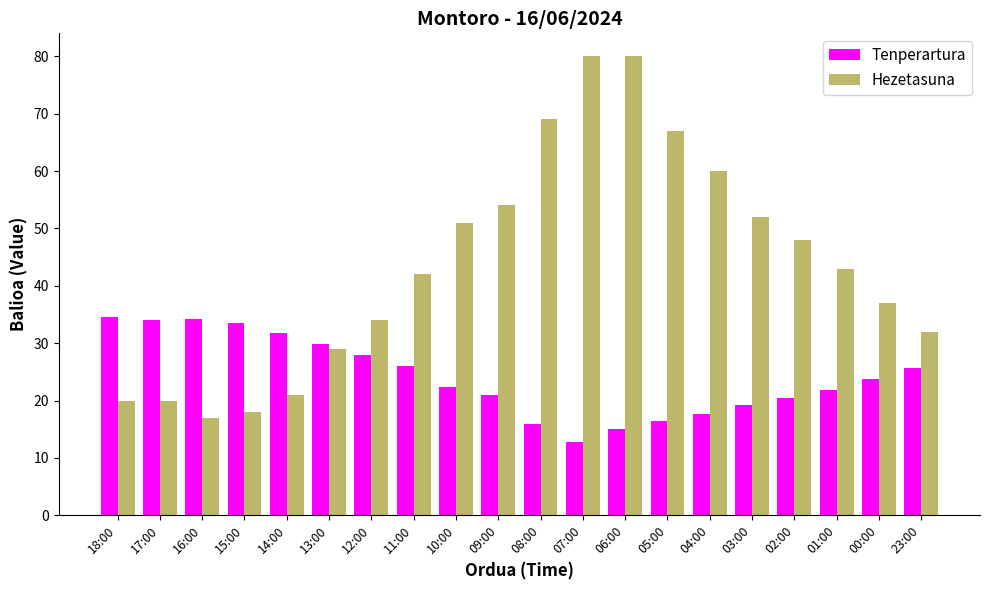

Rank the series at 05:00 from lowest to highest value.

Tenperartura, Hezetasuna